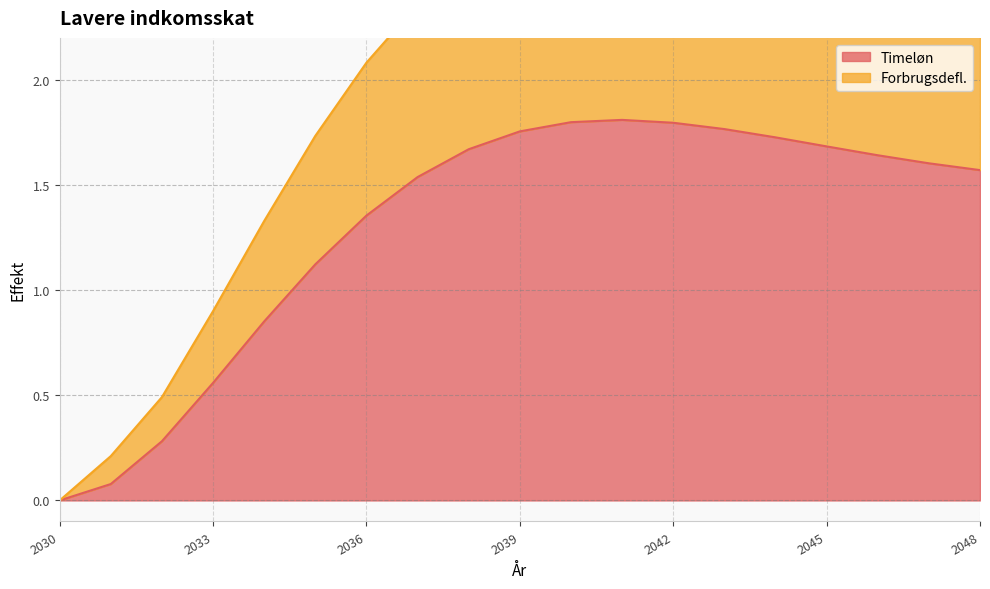

How many data points in Timeløn are above 1?

14